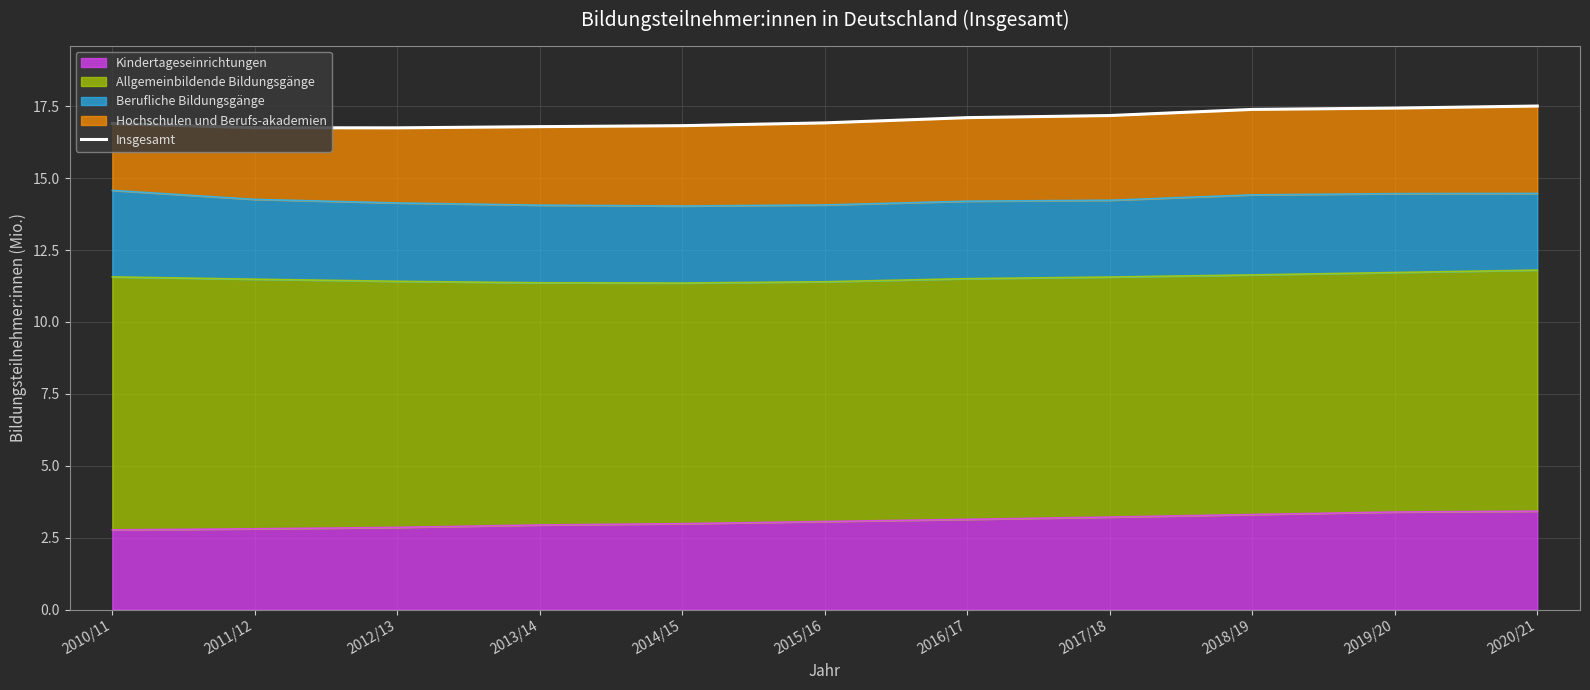

True or false: Kindertageseinrichtungen has a value of 2.8 at 2011/12.

True